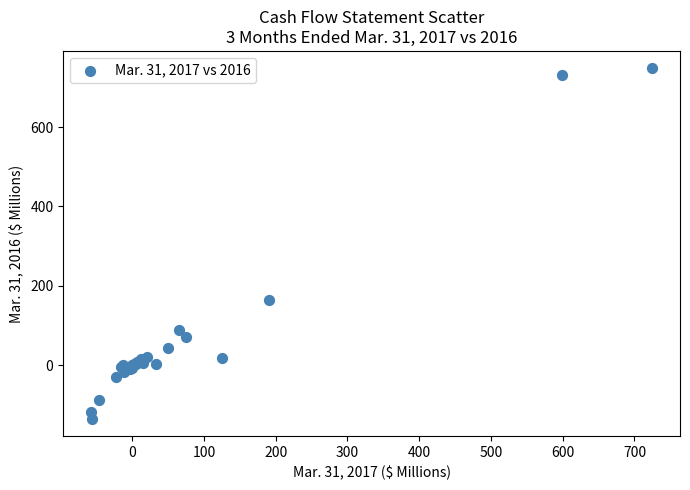

What Y value in the scatter plot is closest to 306?

164.6